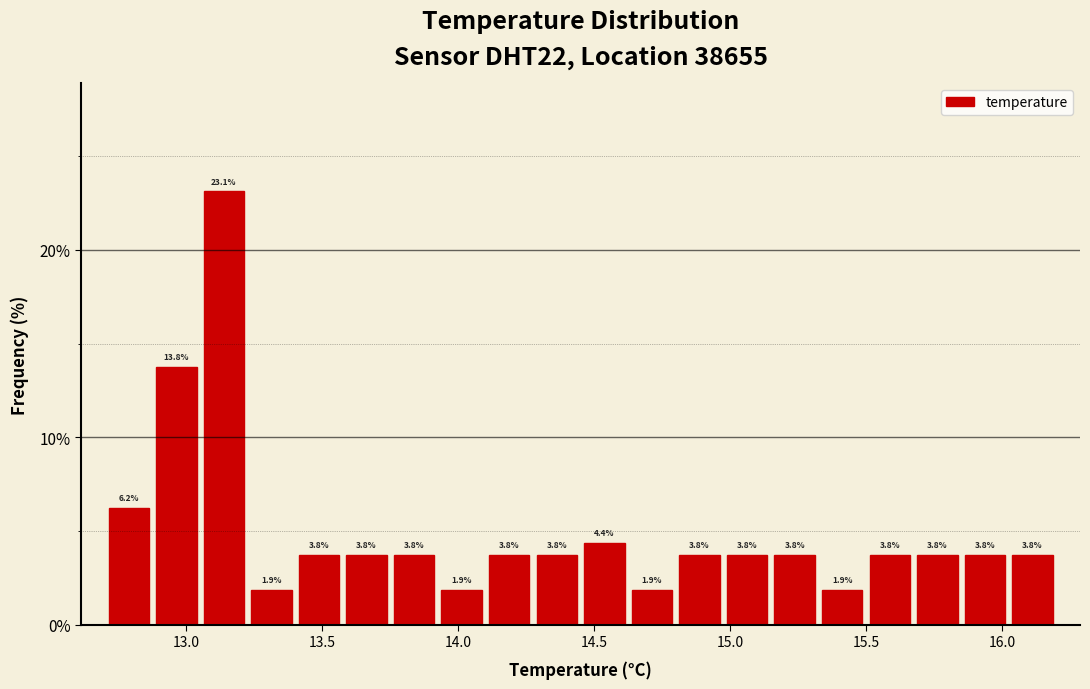

Read against the x-axis, roughly where is the centre of the tallest bar?

13.15